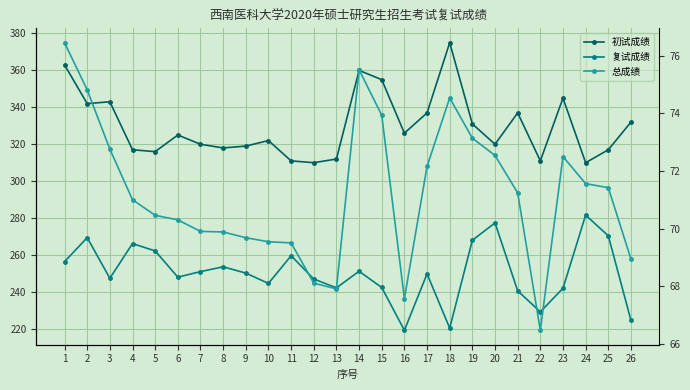

True or false: 总成绩 has a value of 72.5 at 20.

True